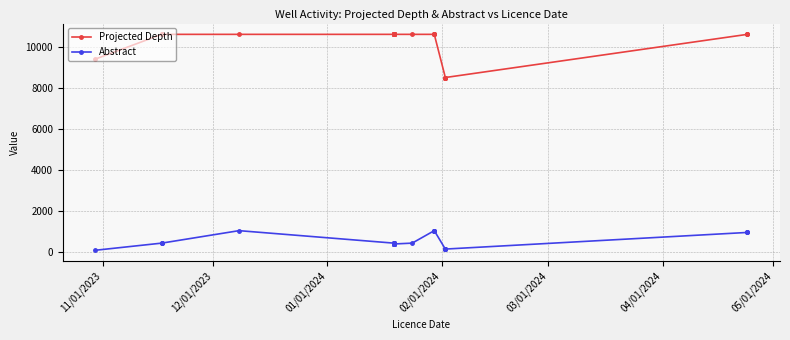

True or false: Abstract has more than 2 interior local peaks.

False